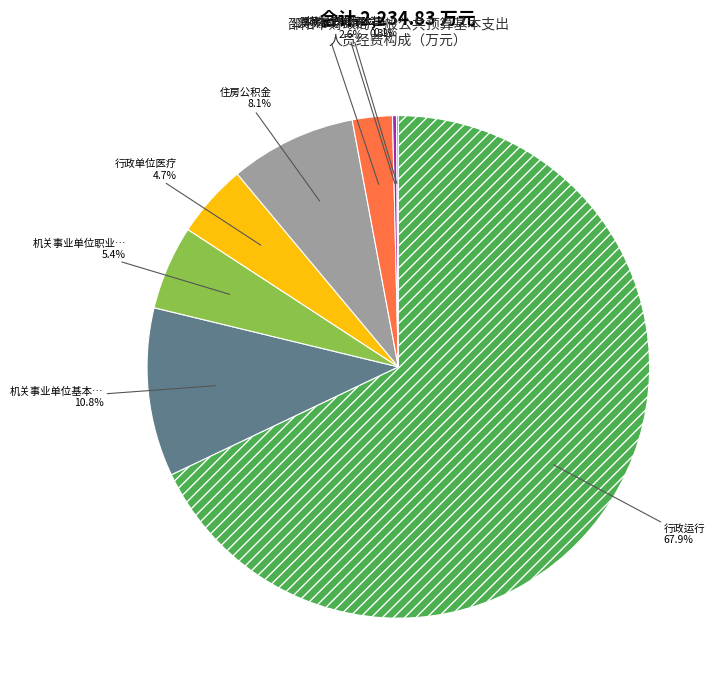

Is there a majority slice in this chart?

Yes